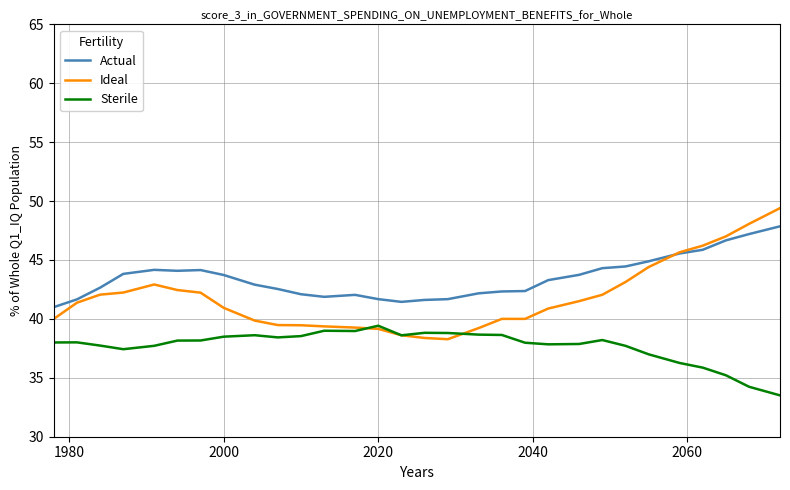

At how many categories does at least one series exceed 34?

30